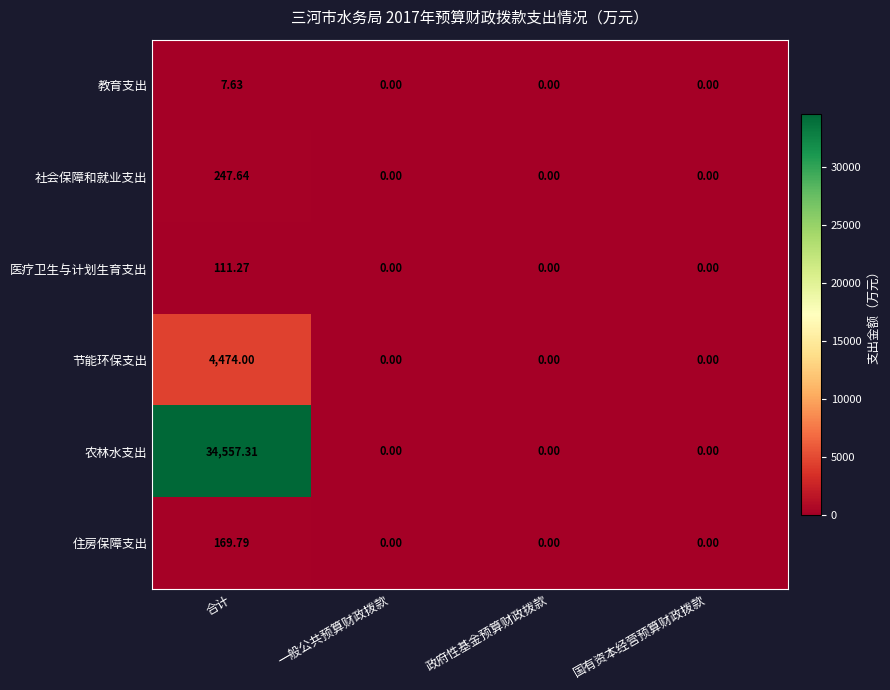

At which category is the sum across all series the highest?

合计